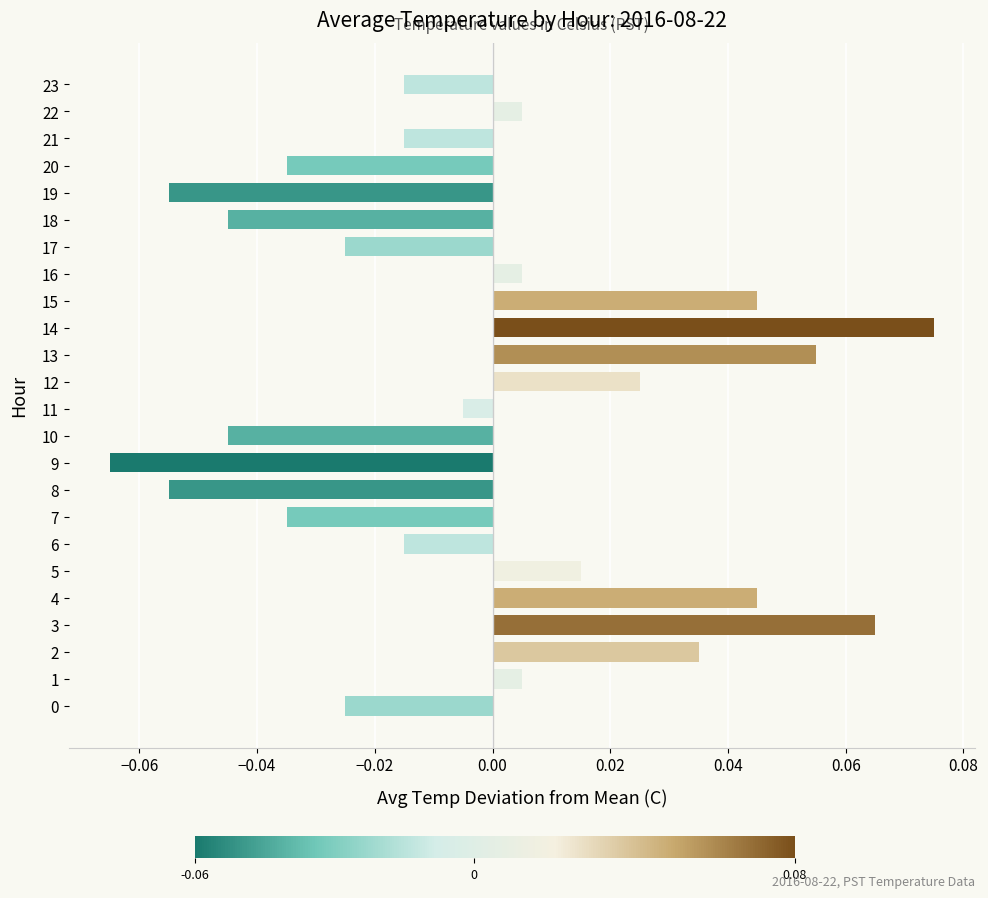

The chart shows a value of -0.1 at 10. True or false?

False